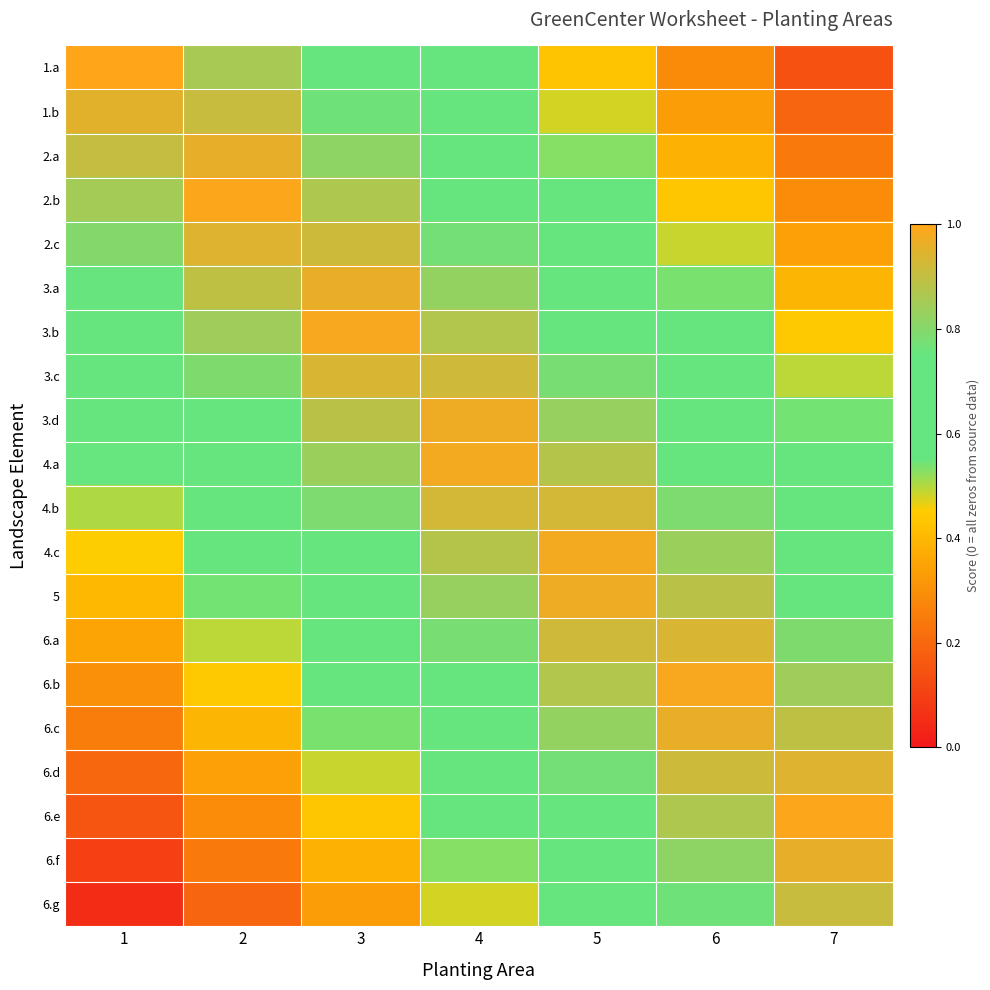

Reading left to right, extract all data points from this chart.

1.a: 1=1.0	2=0.9	3=0.7	4=0.6	5=0.4	6=0.3	7=0.1
1.b: 1=0.9	2=0.9	3=0.8	4=0.6	5=0.5	6=0.3	7=0.2
2.a: 1=0.9	2=1.0	3=0.8	4=0.7	5=0.5	6=0.4	7=0.2
2.b: 1=0.8	2=1.0	3=0.9	4=0.7	5=0.6	6=0.4	7=0.3
2.c: 1=0.8	2=0.9	3=0.9	4=0.8	5=0.6	6=0.5	7=0.3
3.a: 1=0.8	2=0.9	3=1.0	4=0.8	5=0.7	6=0.5	7=0.4
3.b: 1=0.7	2=0.8	3=1.0	4=0.9	5=0.7	6=0.6	7=0.4
3.c: 1=0.7	2=0.8	3=0.9	4=0.9	5=0.8	6=0.6	7=0.5
3.d: 1=0.6	2=0.7	3=0.9	4=1.0	5=0.8	6=0.7	7=0.5
4.a: 1=0.6	2=0.7	3=0.8	4=1.0	5=0.9	6=0.7	7=0.6
4.b: 1=0.5	2=0.6	3=0.8	4=0.9	5=0.9	6=0.8	7=0.6
4.c: 1=0.4	2=0.6	3=0.7	4=0.9	5=1.0	6=0.8	7=0.7
5: 1=0.4	2=0.5	3=0.7	4=0.8	5=1.0	6=0.9	7=0.7
6.a: 1=0.3	2=0.5	3=0.6	4=0.8	5=0.9	6=0.9	7=0.8
6.b: 1=0.3	2=0.4	3=0.6	4=0.7	5=0.9	6=1.0	7=0.8
6.c: 1=0.2	2=0.4	3=0.5	4=0.7	5=0.8	6=1.0	7=0.9
6.d: 1=0.2	2=0.3	3=0.5	4=0.6	5=0.8	6=0.9	7=0.9
6.e: 1=0.2	2=0.3	3=0.4	4=0.6	5=0.7	6=0.9	7=1.0
6.f: 1=0.1	2=0.2	3=0.4	4=0.5	5=0.7	6=0.8	7=1.0
6.g: 1=0.1	2=0.2	3=0.3	4=0.5	5=0.6	6=0.8	7=0.9